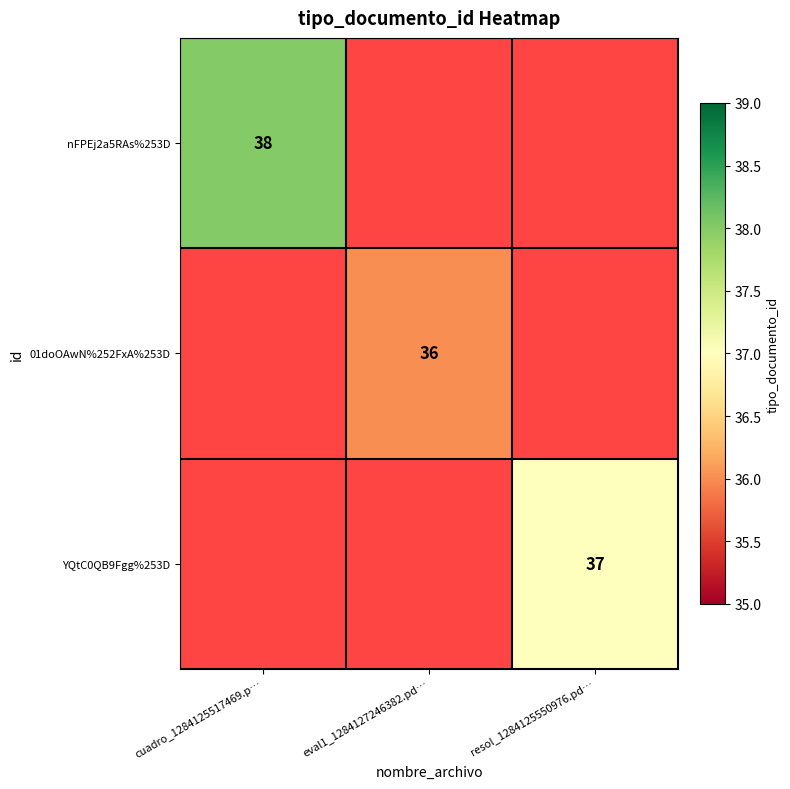

Is it true that nFPEj2a5RAs%253D equals 52 at cuadro_1284125517469.p…?

False